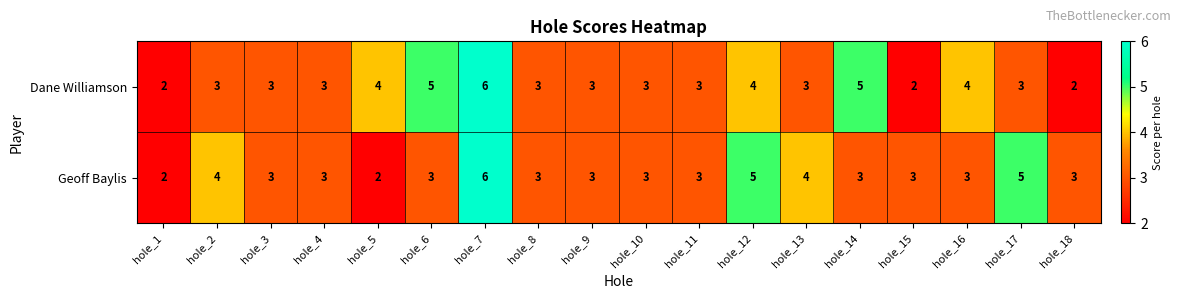

What is the approximate value of Dane Williamson at hole_12?

4